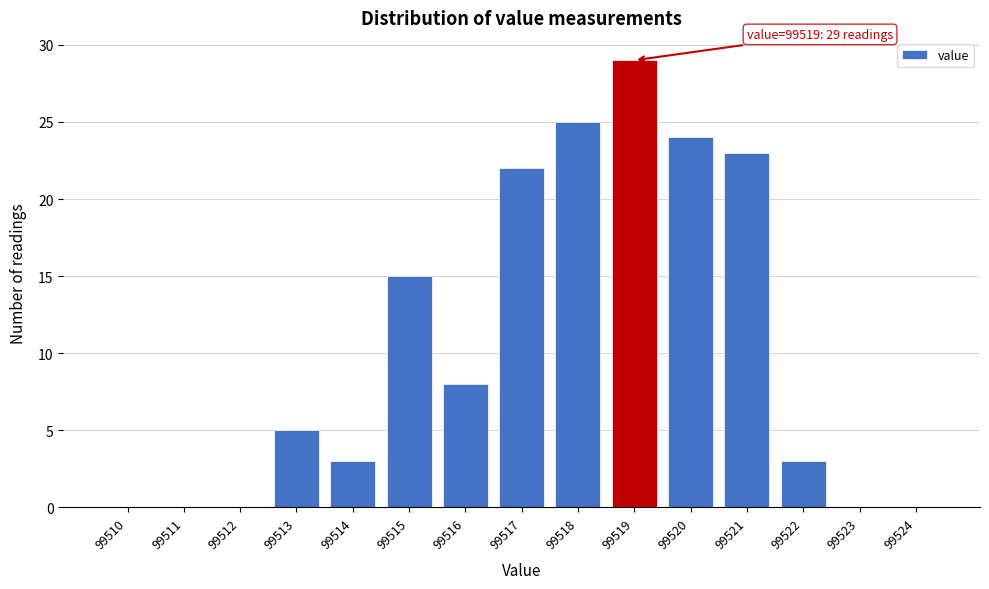

Reading right to left, extract all data points from this chart.

99524=0	99523=0	99522=3	99521=23	99520=24	99519=29	99518=25	99517=22	99516=8	99515=15	99514=3	99513=5	99512=0	99511=0	99510=0